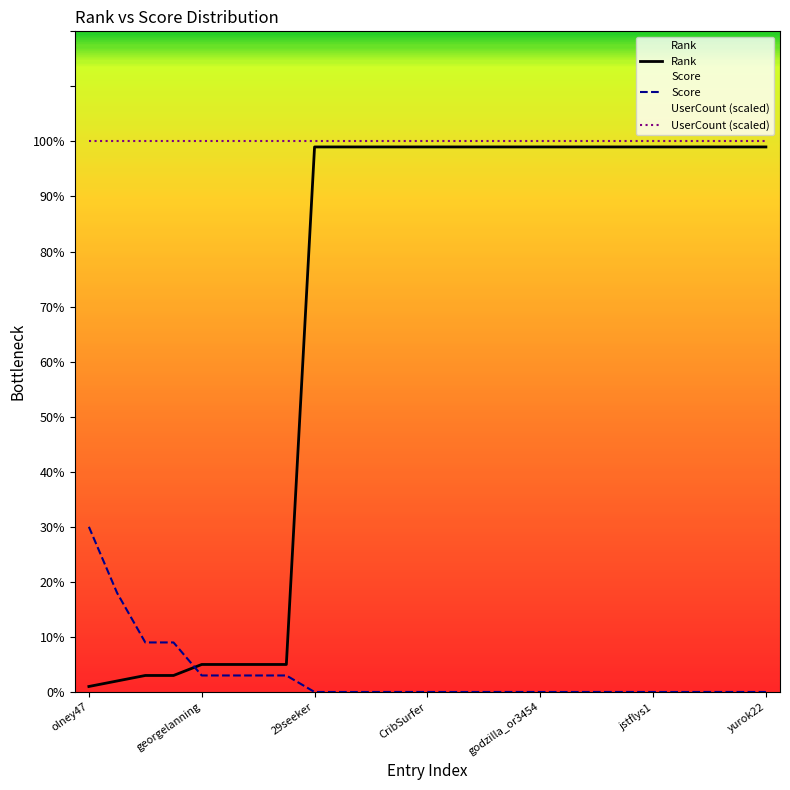

True or false: Rank has more than 1 points higher than both neighbors.

False